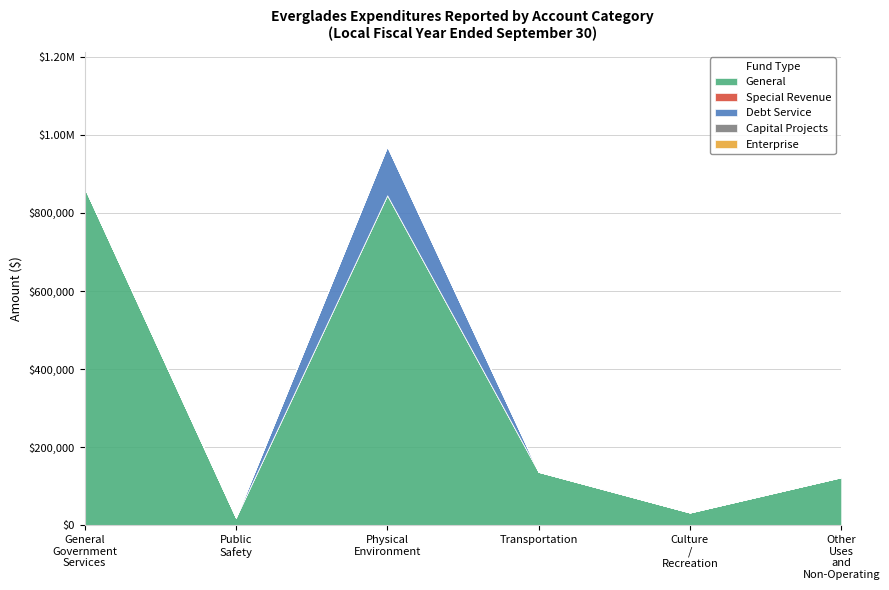

At how many categories does at least one series exceed 636336?

2